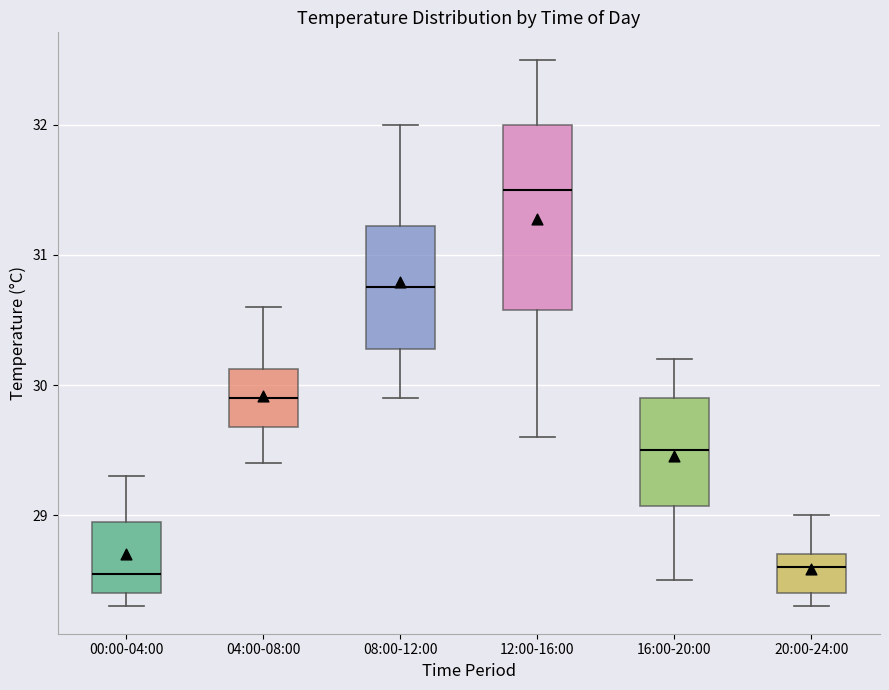

Reading left to right, transcribe this box plot: for each box, give where its median line is, the range the box spans, and where its two whiskers end, as read against the y-axis. The values are not printed on the chart, so give them approximately, as read against the axis.

00:00-04:00: median 28.6, box 28.4 to 29.0, whiskers 28.3 to 29.3
04:00-08:00: median 29.9, box 29.7 to 30.1, whiskers 29.4 to 30.6
08:00-12:00: median 30.8, box 30.3 to 31.2, whiskers 29.9 to 32.0
12:00-16:00: median 31.5, box 30.6 to 32.0, whiskers 29.6 to 32.5
16:00-20:00: median 29.5, box 29.1 to 29.9, whiskers 28.5 to 30.2
20:00-24:00: median 28.6, box 28.4 to 28.7, whiskers 28.3 to 29.0